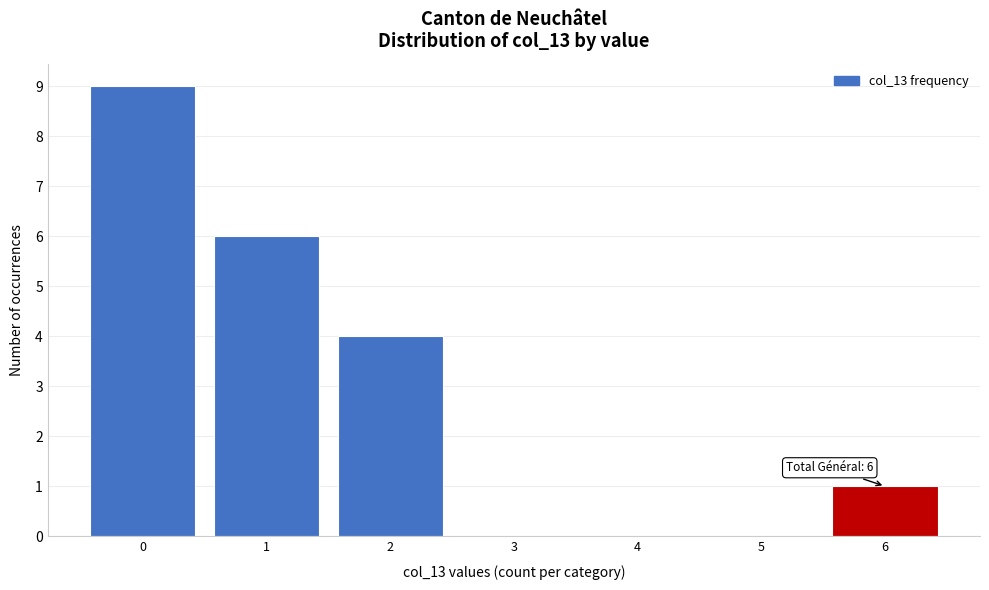

Over which range of the x-axis is the bar tallest?

-0.5 to 0.5